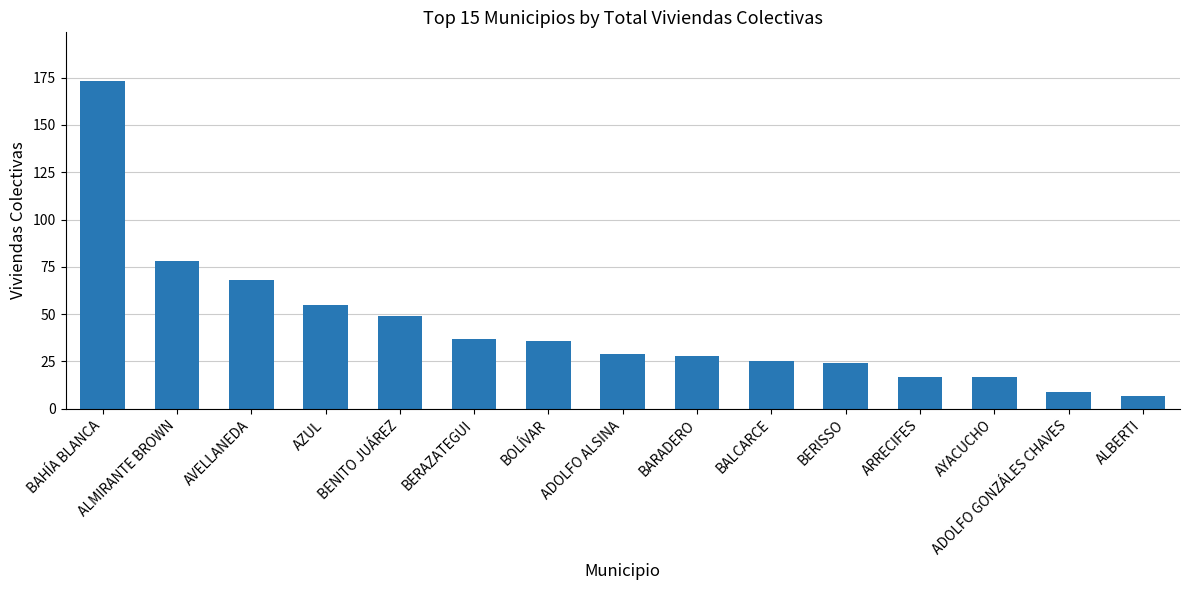

Which has a higher value, BENITO JUÁREZ or ALBERTI?

BENITO JUÁREZ